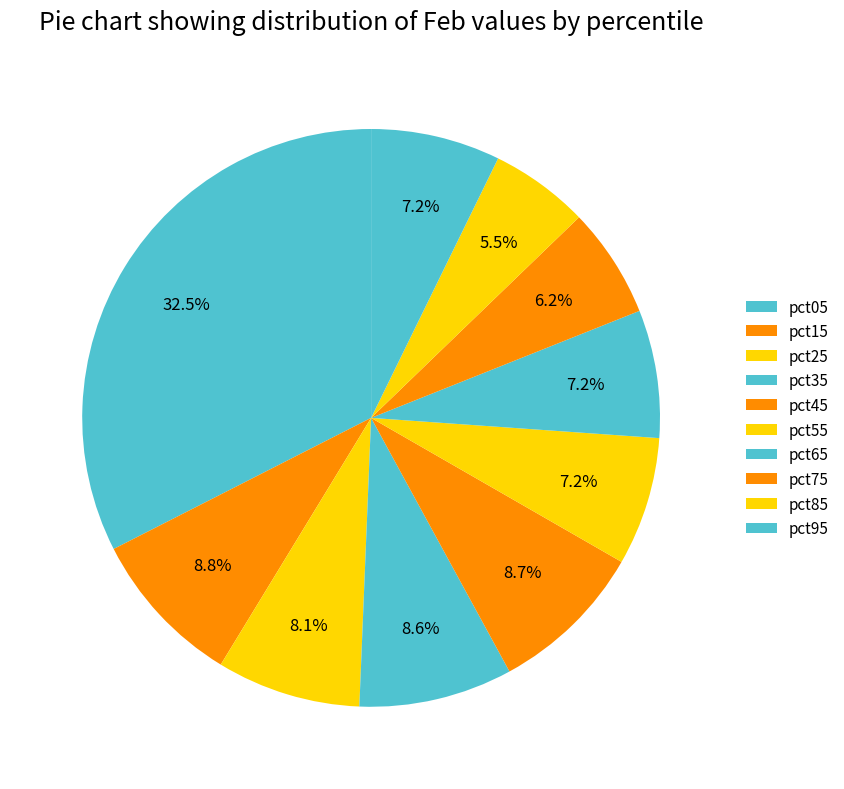

How many segments does this pie chart have?

10